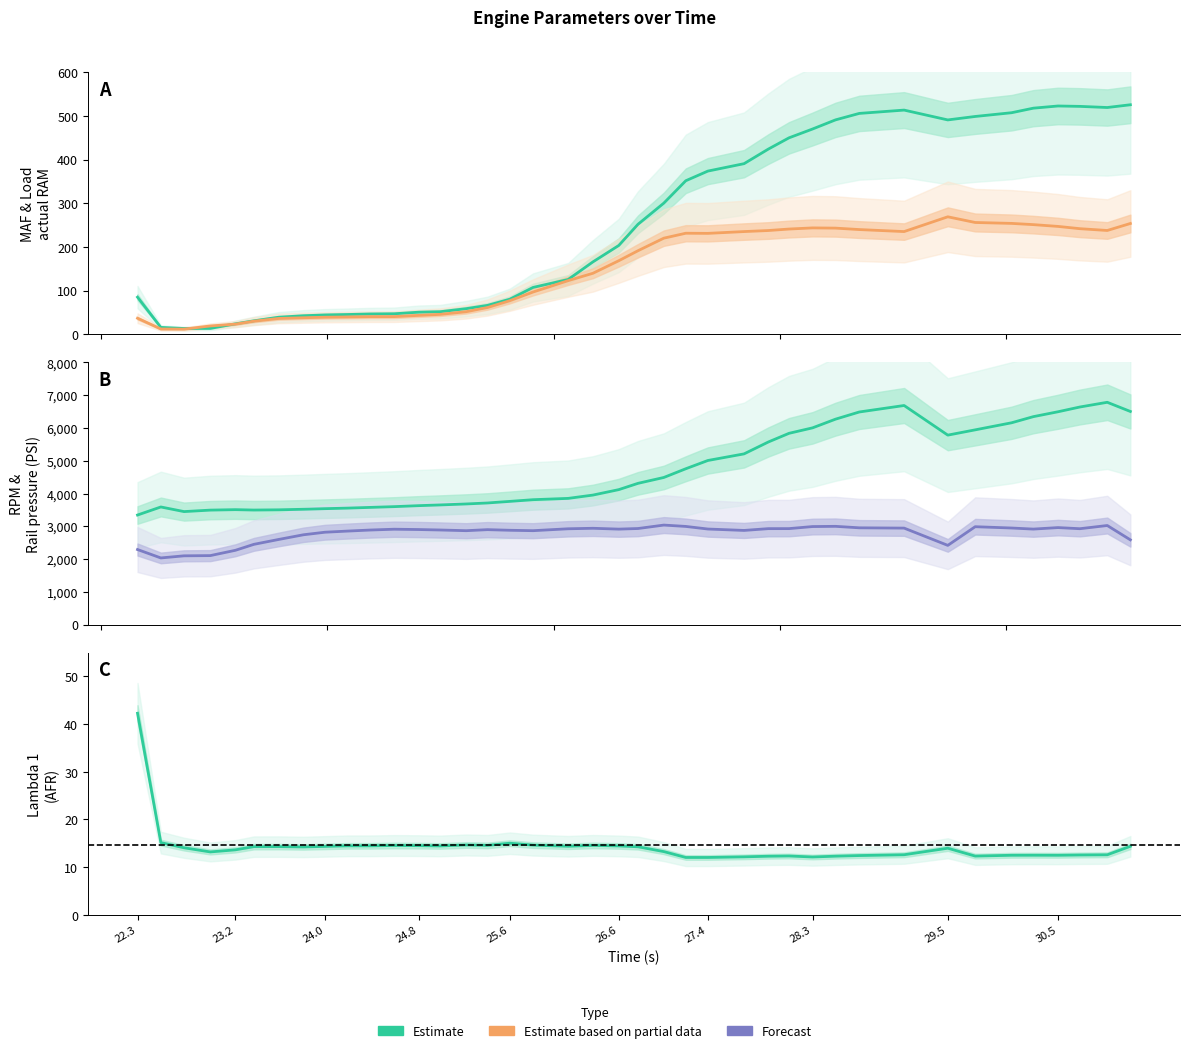

How many interior local valleys does the Lambda 1 (AFR) series have?

8